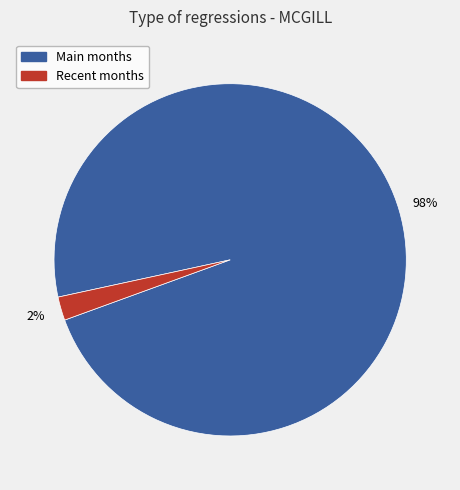

Is there a majority slice in this chart?

Yes